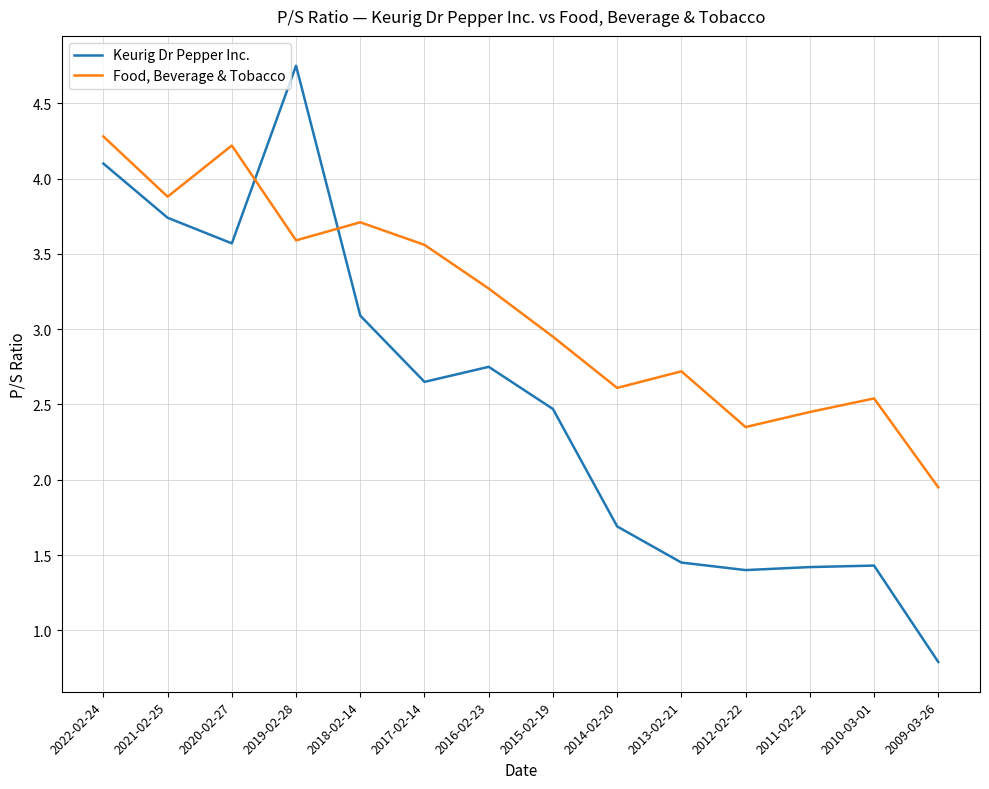

What position from the right is 2022-02-24?

14